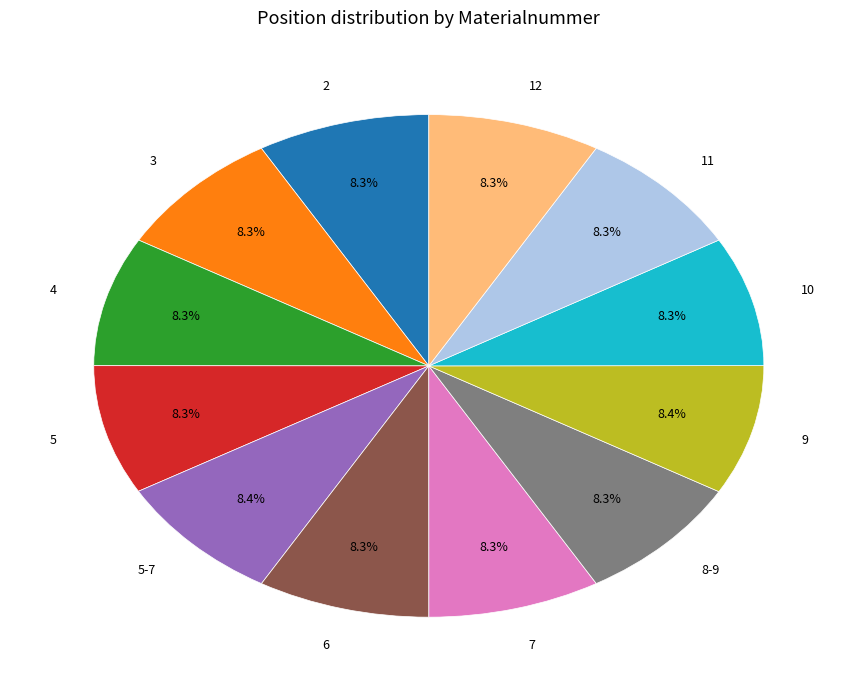

Is there a majority slice in this chart?

No